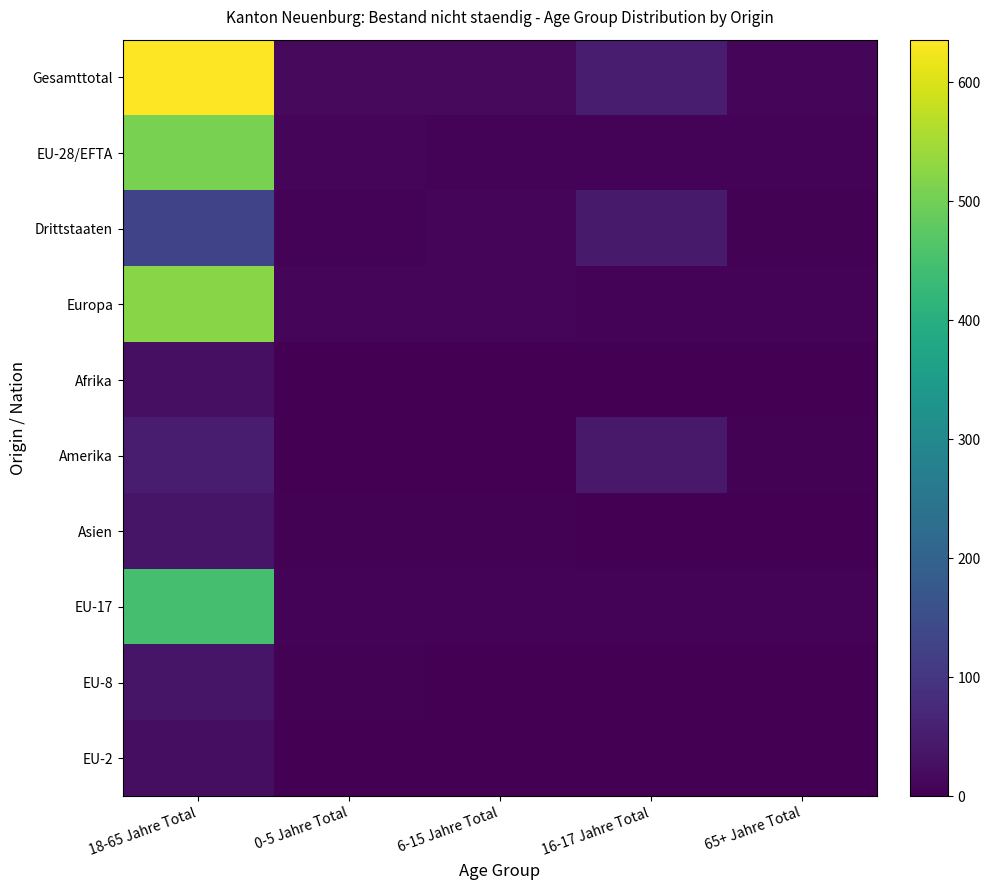

Which category has the lowest value across all series?

0-5 Jahre Total